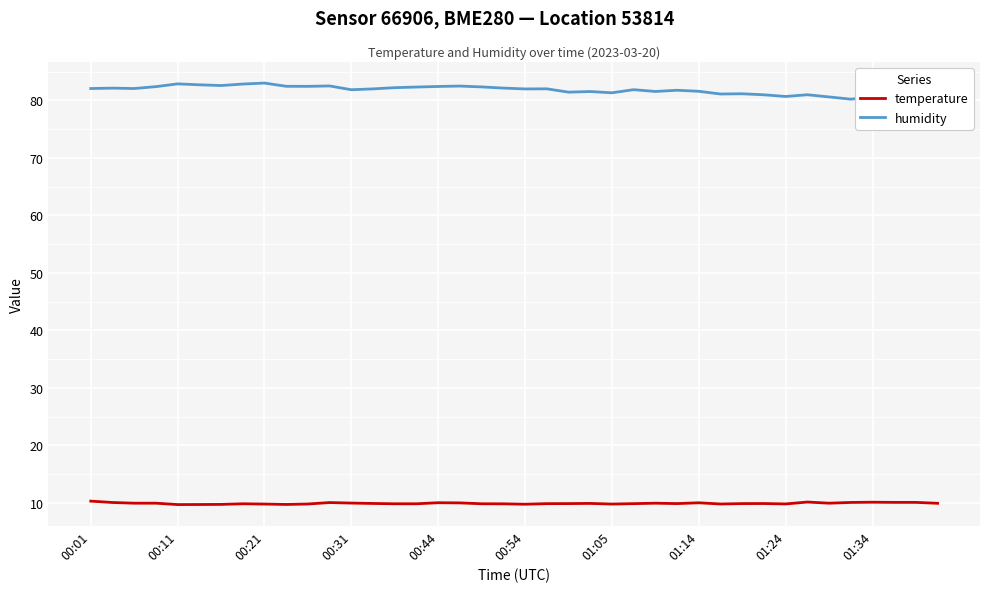

True or false: humidity and temperature intersect in this chart.

False